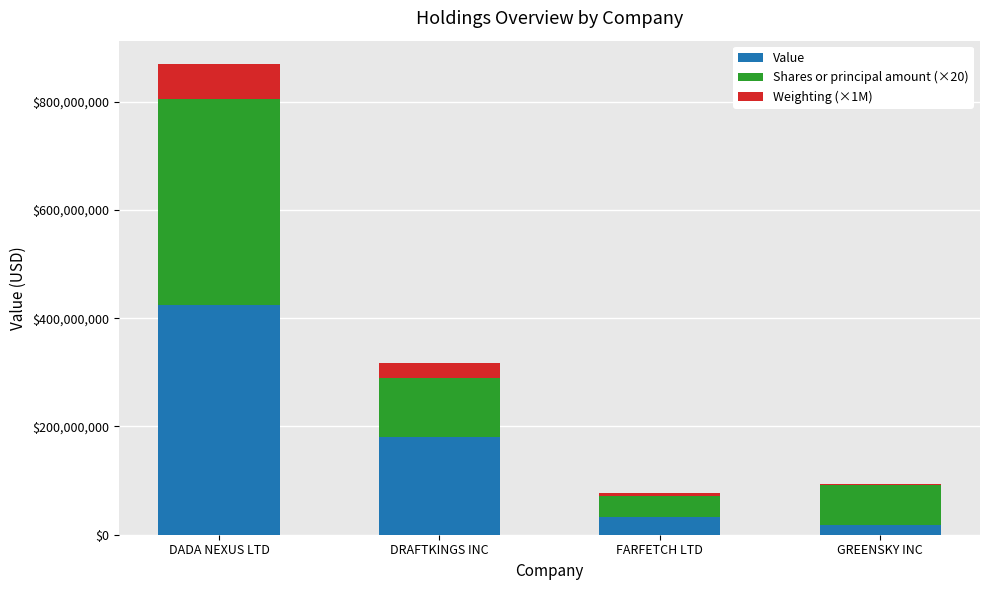

Where is Value nearest to the value 221074500?

DRAFTKINGS INC